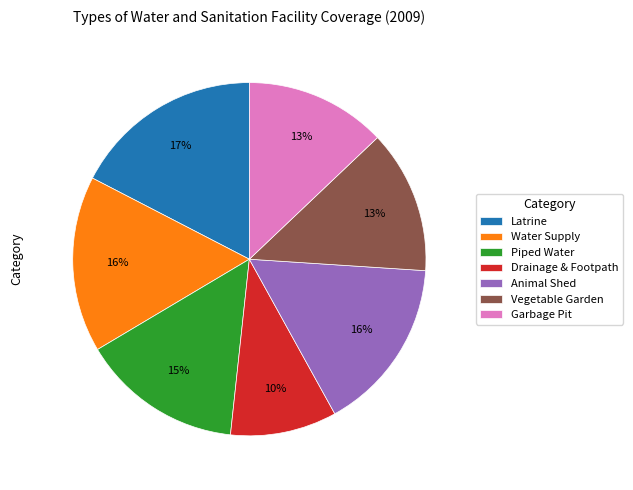

Is there a majority slice in this chart?

No